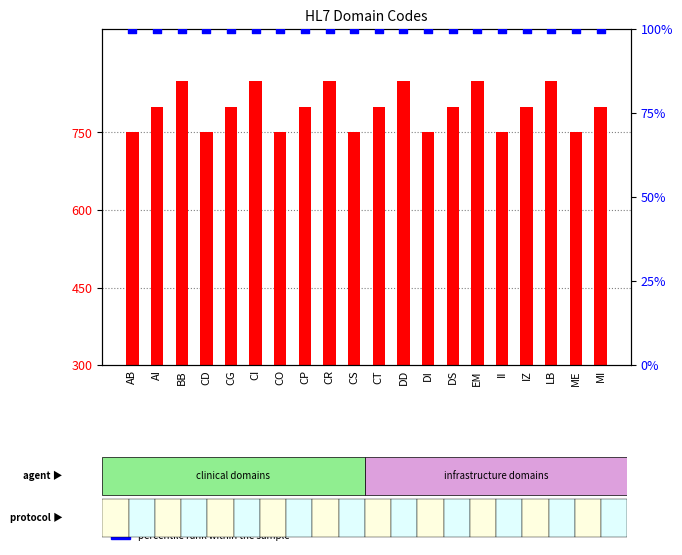

At how many categories does at least one series exceed 58?

20